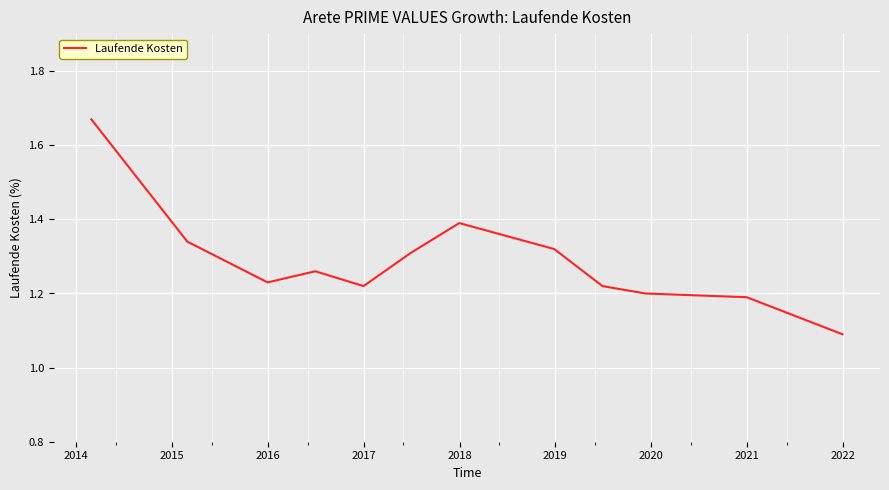

What is the smallest value displayed?

1.1